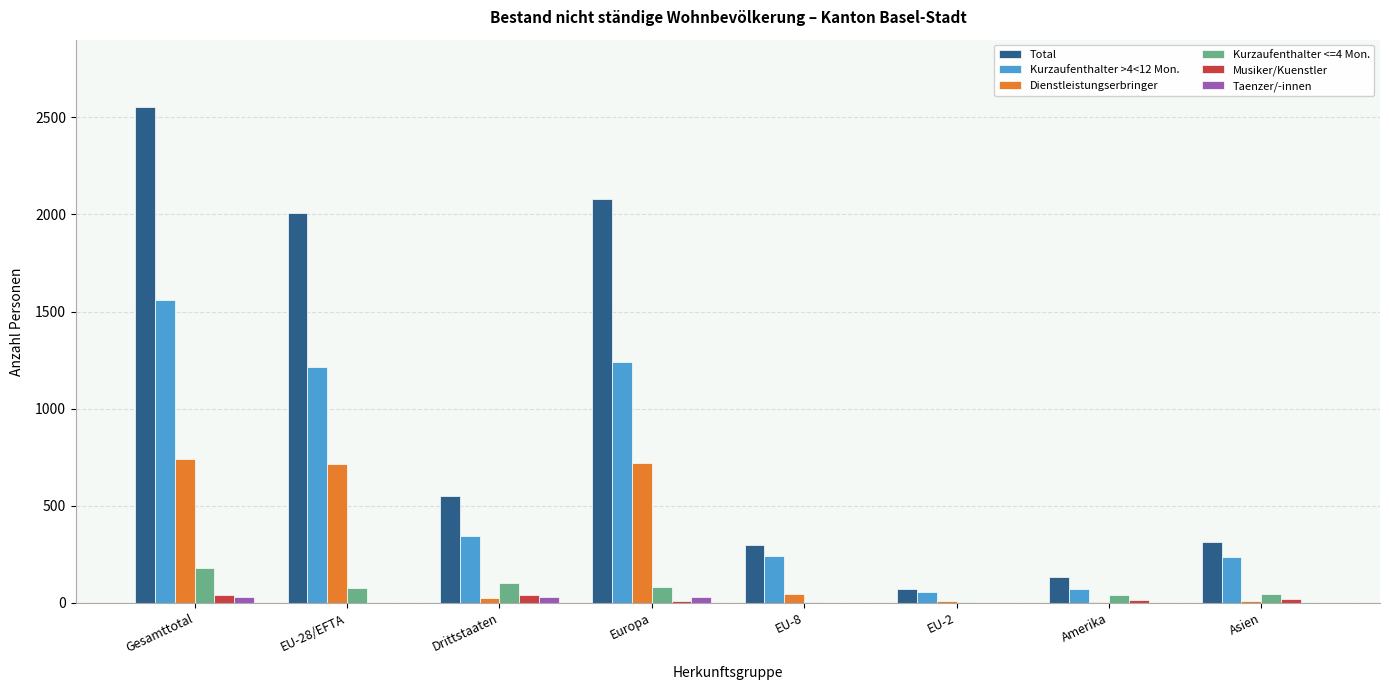

Which series has the largest total across all categories?

Total